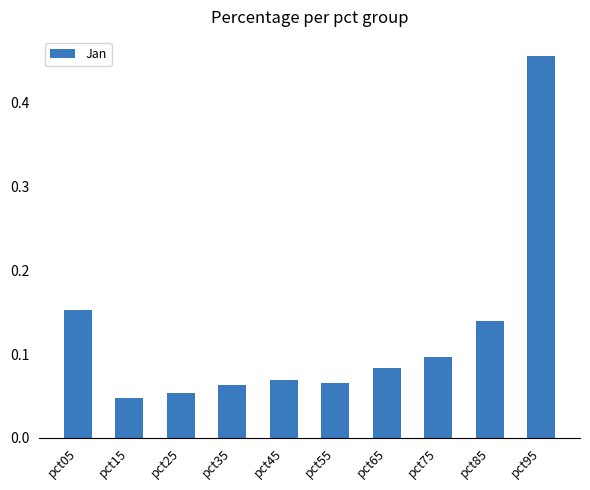

Are the bars grouped side by side (vs. stacked)?

No